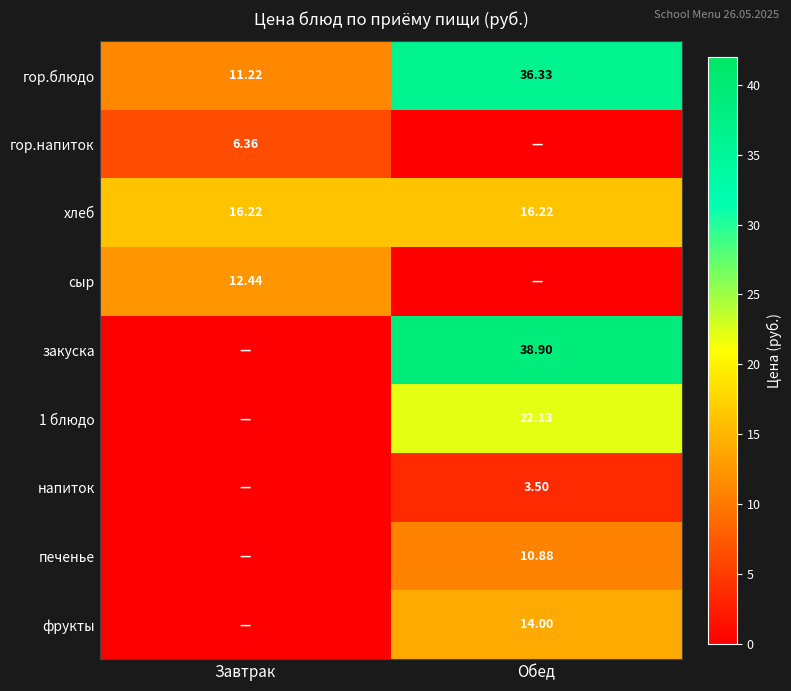

Is it true that гор.блюдо equals 36.3 at Обед?

True